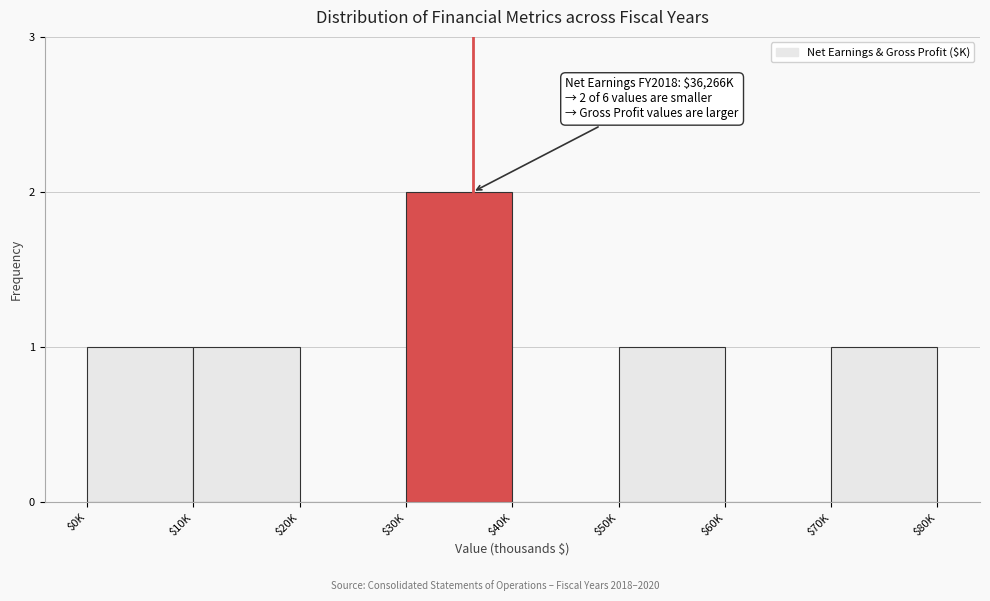

The chart shows a value of 3 at $30K. True or false?

False